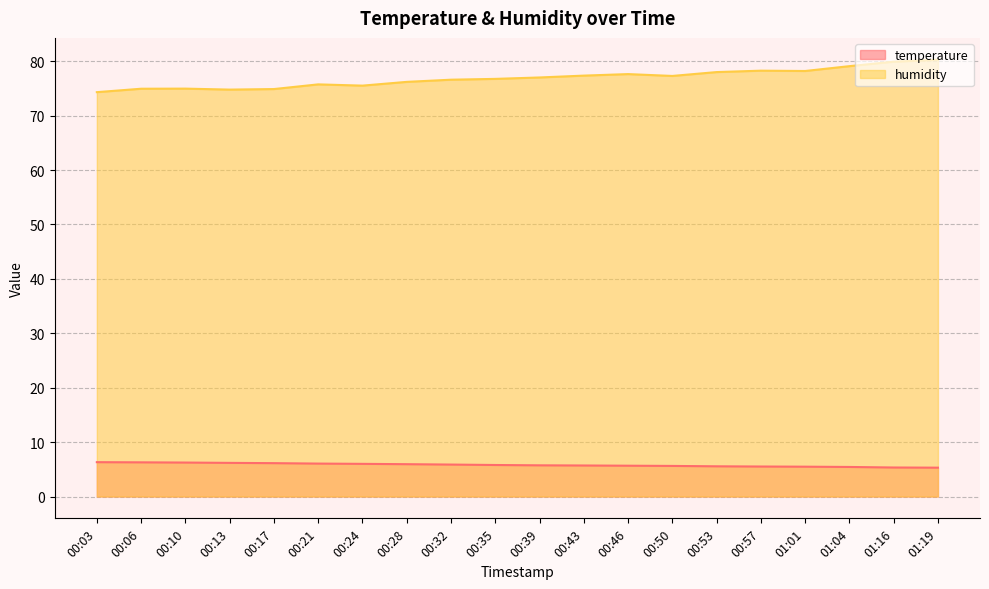

The humidity series shows 78.0 at 00:53. True or false?

True